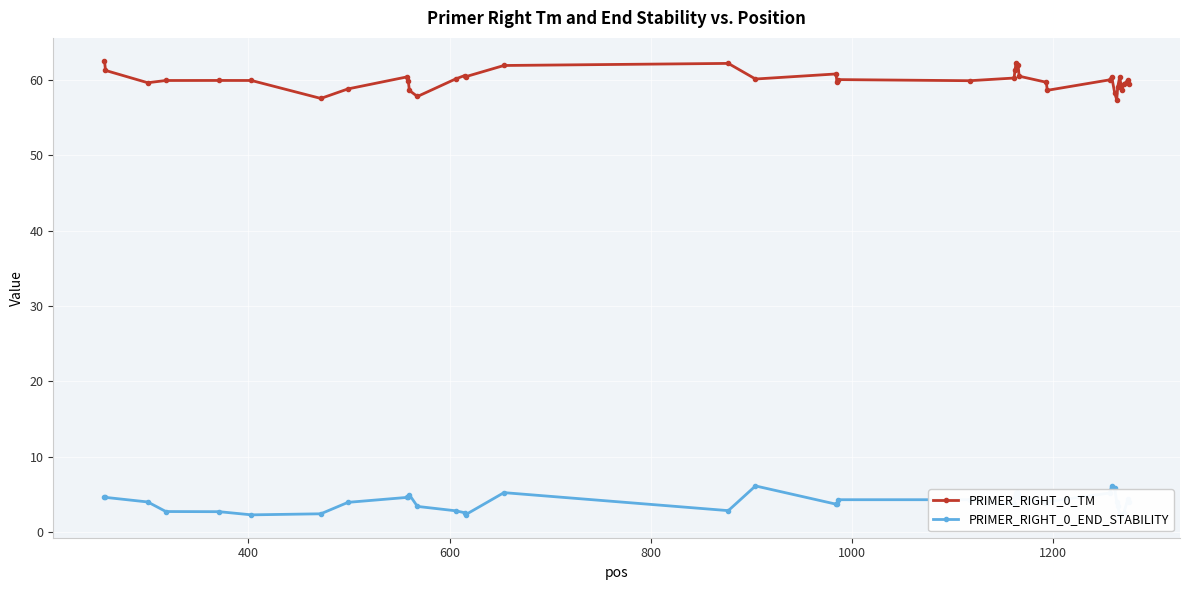

What is the value of the PRIMER_RIGHT_0_TM point at the 34th from the left?

57.4